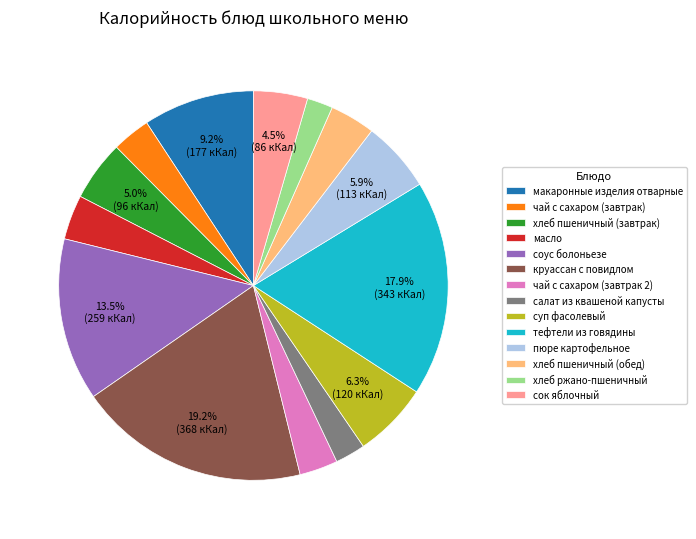

To the nearest percent, what is the average slice percentage?

7%